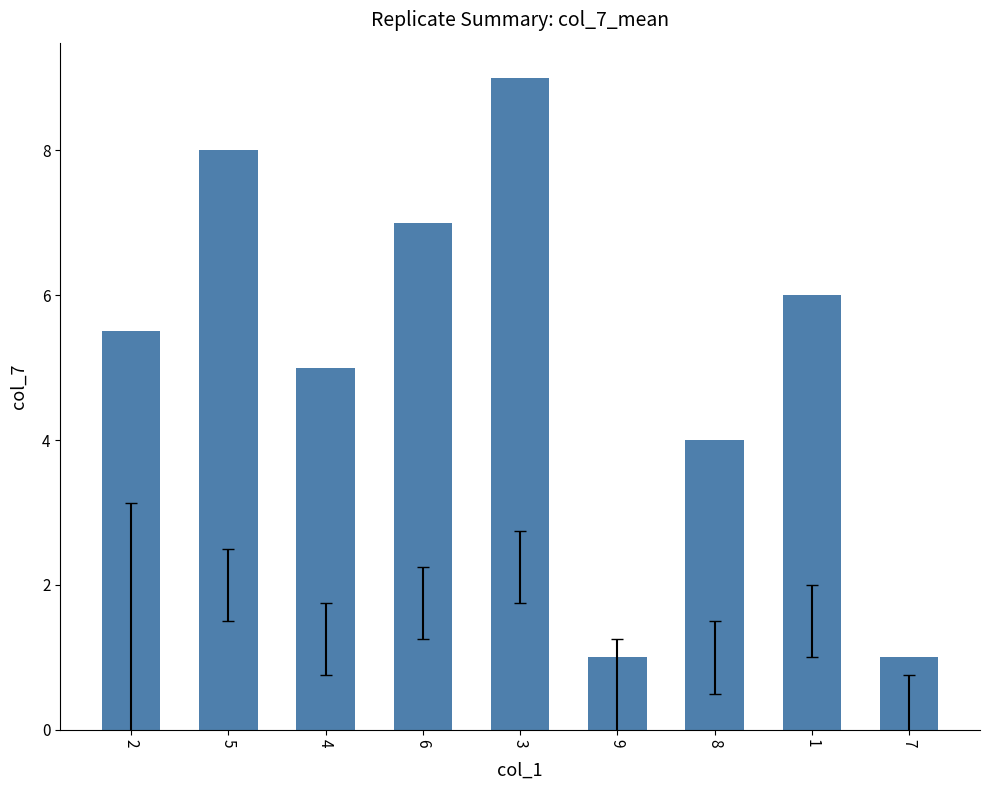

What is the sum of all values?

46.5